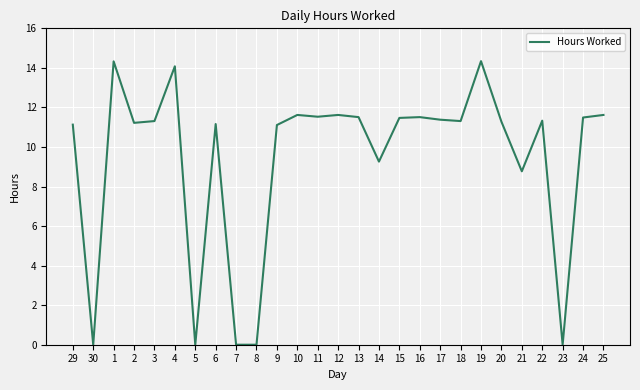

Does the chart display data point markers on the line(s)?

No